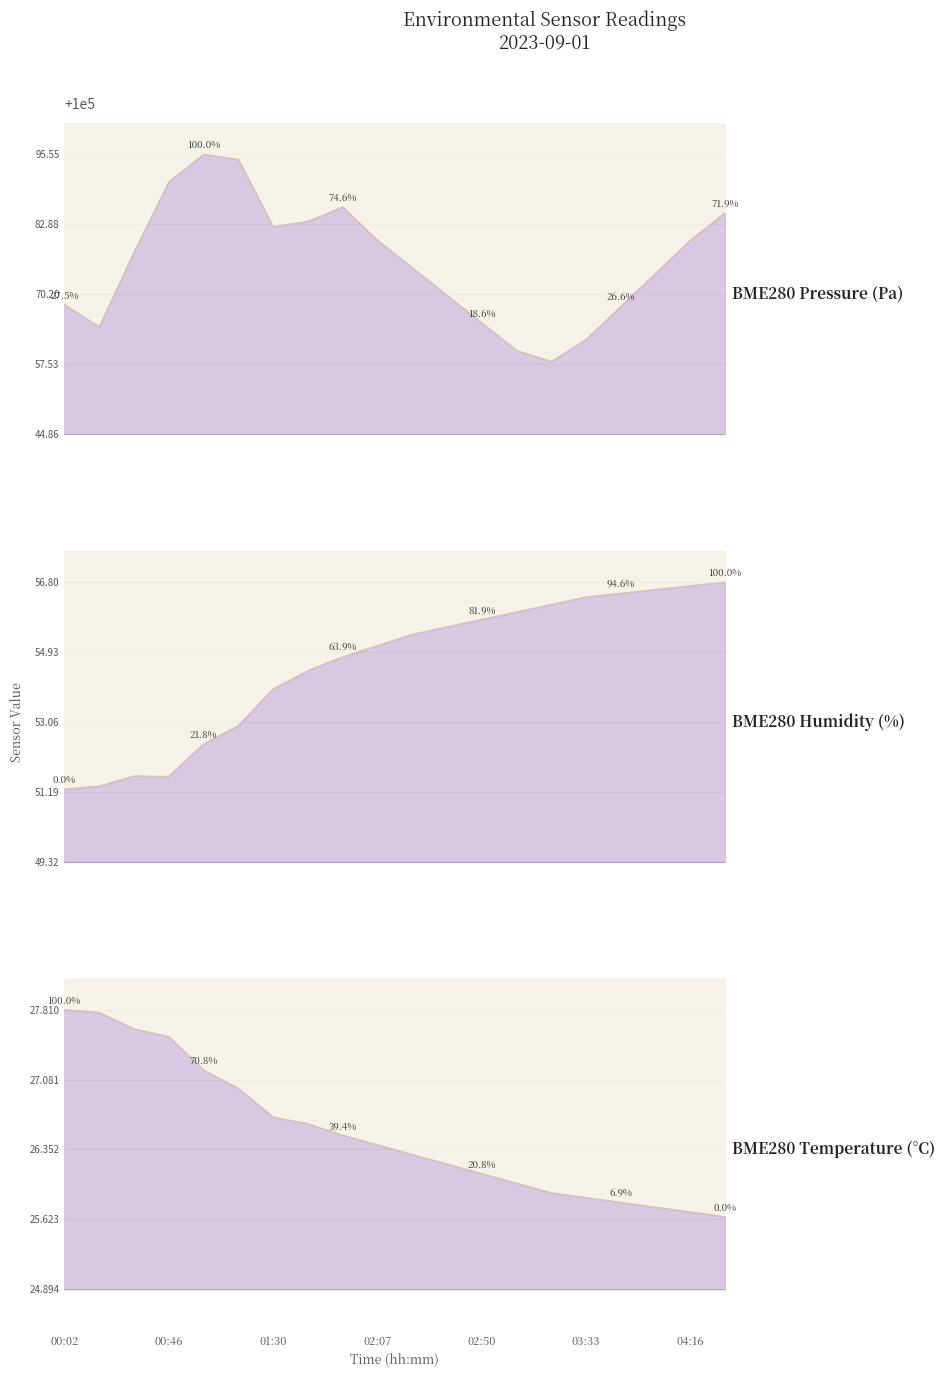

Which series changed the most between 00:16 and 01:16?

BME280_pressure